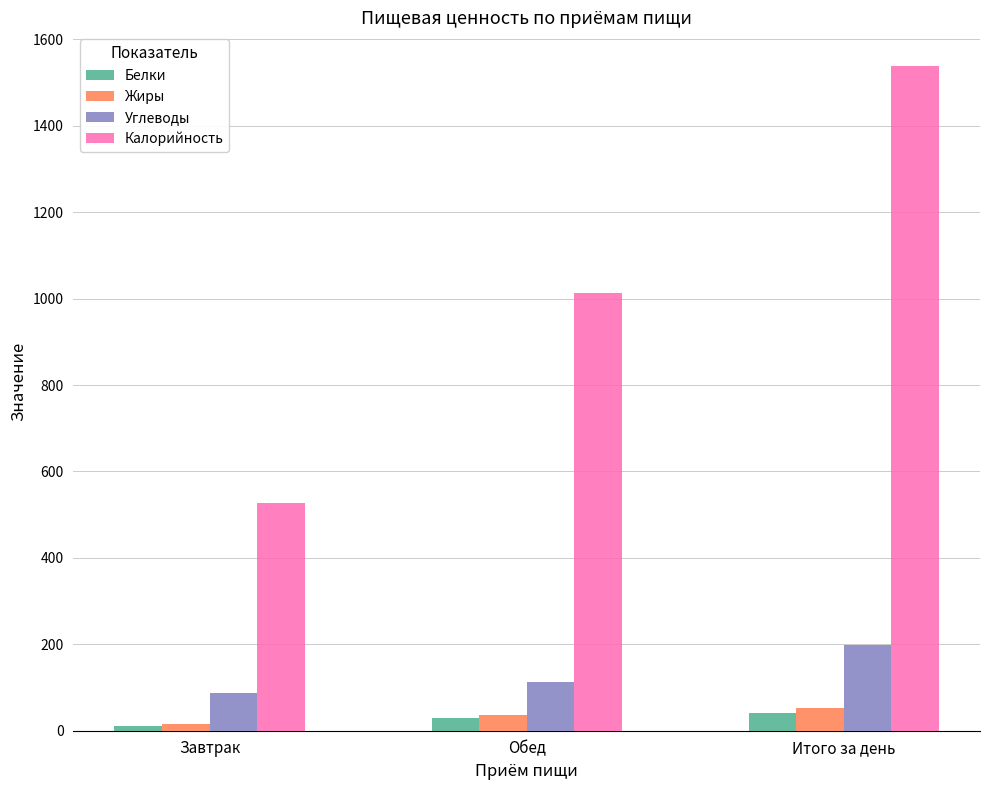

At which category is the sum across all series the highest?

Итого за день